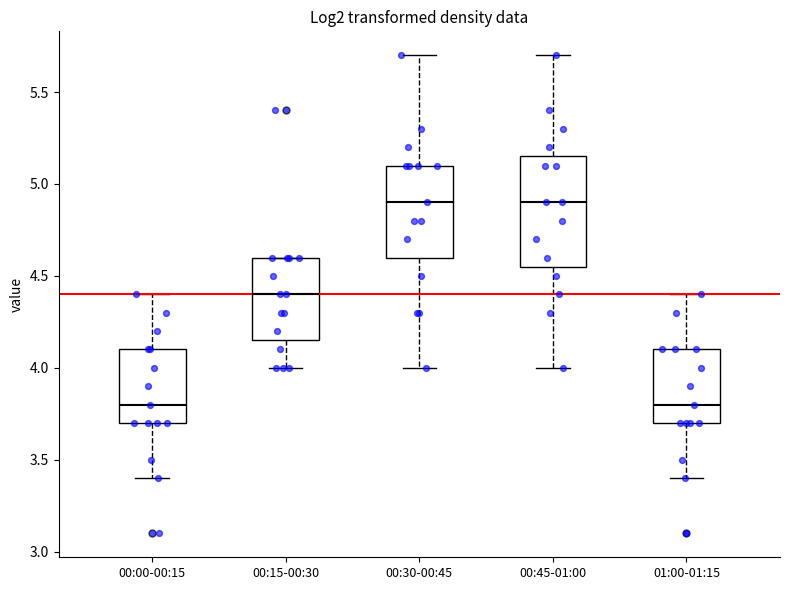

Where does the upper whisker of the box for 00:00-00:15 end on the y-axis? The values are not printed on the chart, so give them approximately, as read against the axis.

4.40